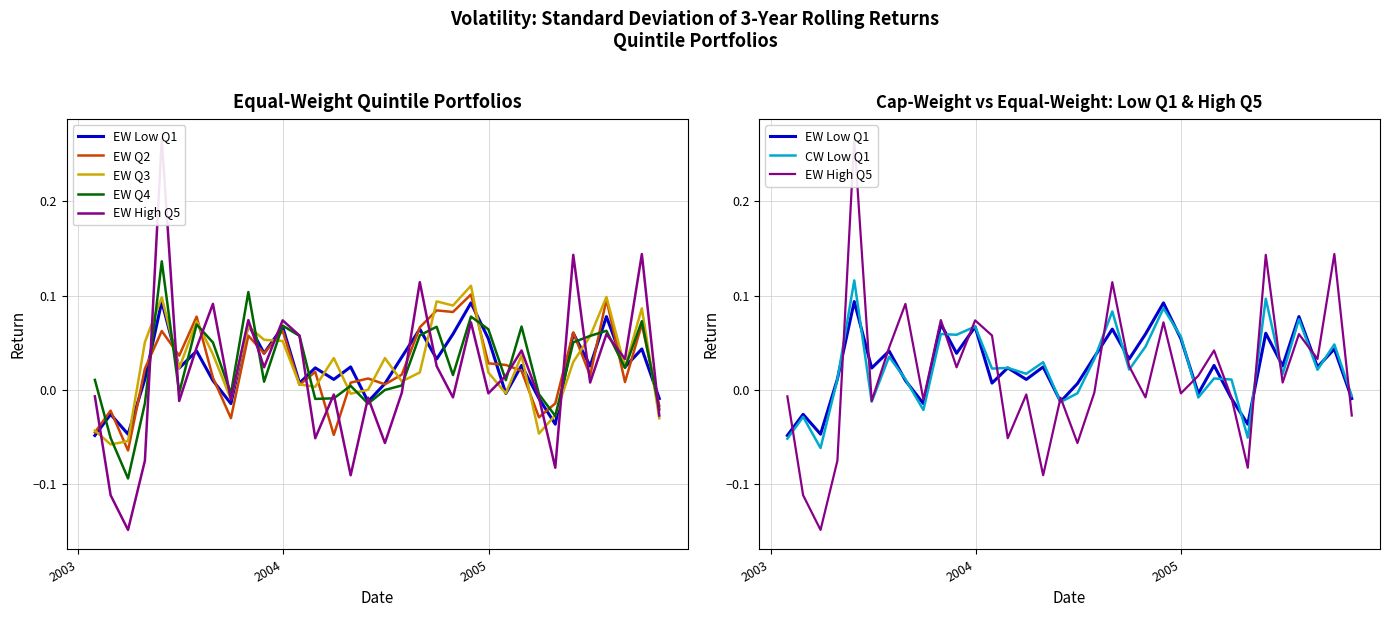

Reading right to left, transcribe all the data shown in this chart.

EW Low Q1: -0.0	0.0	0.0	0.1	0.0	0.1	-0.0	-0.0	0.0	-0.0	0.1	0.1	0.1	0.0	0.1	0.0	0.0	-0.0	0.0	0.0	0.0	0.0	0.1	0.0	0.1	-0.0	0.0	0.0	0.0	0.1	0.0	-0.0	-0.0	-0.0
EW Q2: -0.0	0.1	0.0	0.1	0.0	0.1	-0.0	-0.0	0.0	0.0	0.0	0.1	0.1	0.1	0.1	0.0	0.0	0.0	0.0	-0.0	0.0	0.0	0.1	0.0	0.1	-0.0	0.0	0.1	0.0	0.1	0.0	-0.1	-0.0	-0.0
EW Q3: -0.0	0.1	0.0	0.1	0.1	0.0	-0.0	-0.0	0.0	-0.0	0.0	0.1	0.1	0.1	0.0	0.0	0.0	-0.0	-0.0	0.0	0.0	0.0	0.1	0.1	0.1	-0.0	0.0	0.1	0.0	0.1	0.1	-0.1	-0.1	-0.0
EW Q4: -0.0	0.1	0.0	0.1	0.1	0.1	-0.0	-0.0	0.1	0.0	0.1	0.1	0.0	0.1	0.1	0.0	-0.0	-0.0	0.0	-0.0	-0.0	0.1	0.1	0.0	0.1	-0.0	0.1	0.1	-0.0	0.1	-0.0	-0.1	-0.1	0.0
EW High Q5: -0.0	0.1	0.0	0.1	0.0	0.1	-0.1	-0.0	0.0	0.0	-0.0	0.1	-0.0	0.0	0.1	-0.0	-0.1	-0.0	-0.1	-0.0	-0.1	0.1	0.1	0.0	0.1	-0.0	0.1	0.0	-0.0	0.3	-0.1	-0.1	-0.1	-0.0
CW Low Q1: -0.0	0.0	0.0	0.1	0.0	0.1	-0.1	0.0	0.0	-0.0	0.1	0.1	0.0	0.0	0.1	0.0	-0.0	-0.0	0.0	0.0	0.0	0.0	0.1	0.1	0.1	-0.0	0.0	0.0	-0.0	0.1	0.0	-0.1	-0.0	-0.1